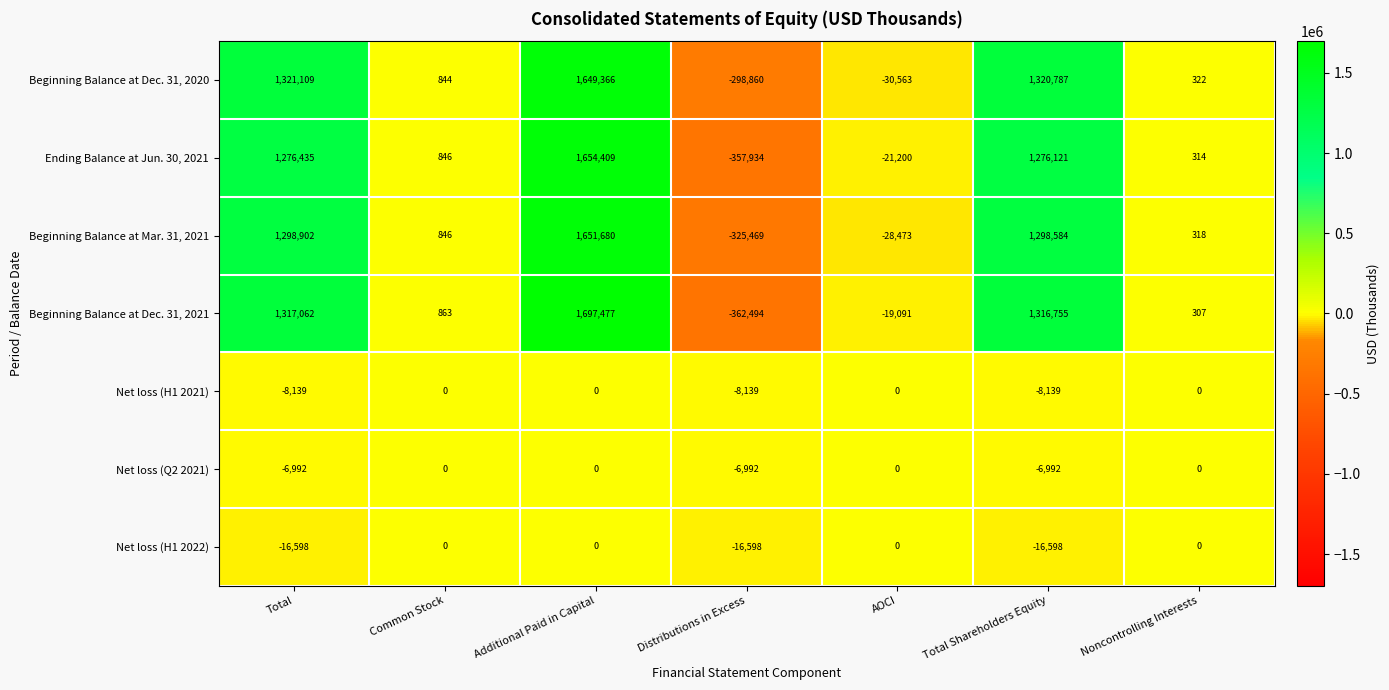

What is the greatest value displayed?

1697477